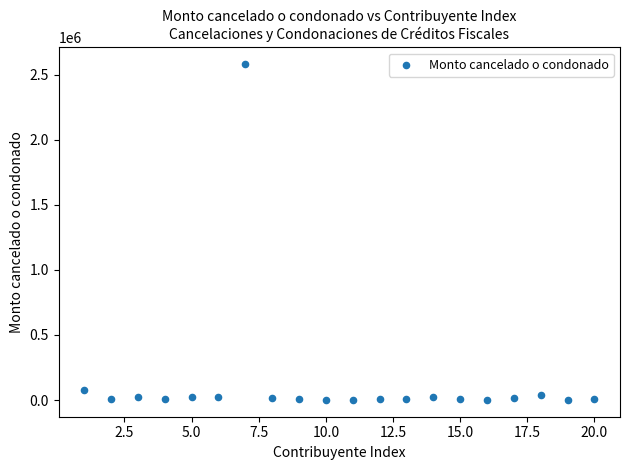

What Y value in the scatter plot is closest to 1290970?

78902.3